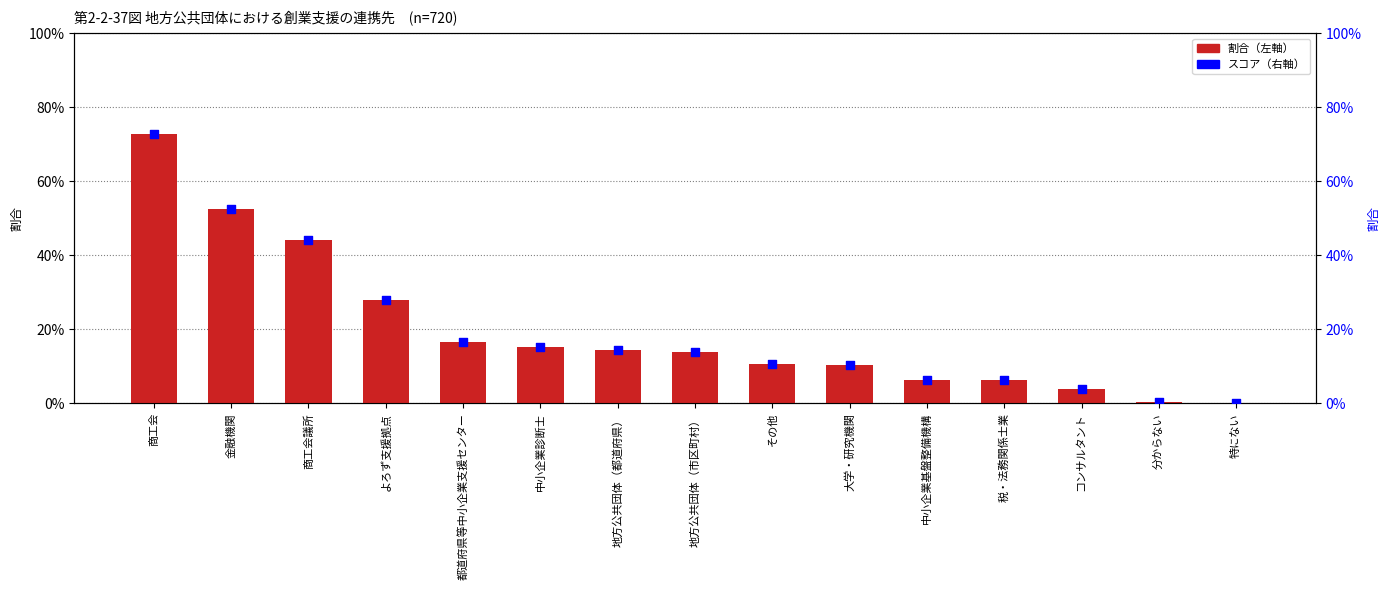

At how many categories does at least one series exceed 0?

15